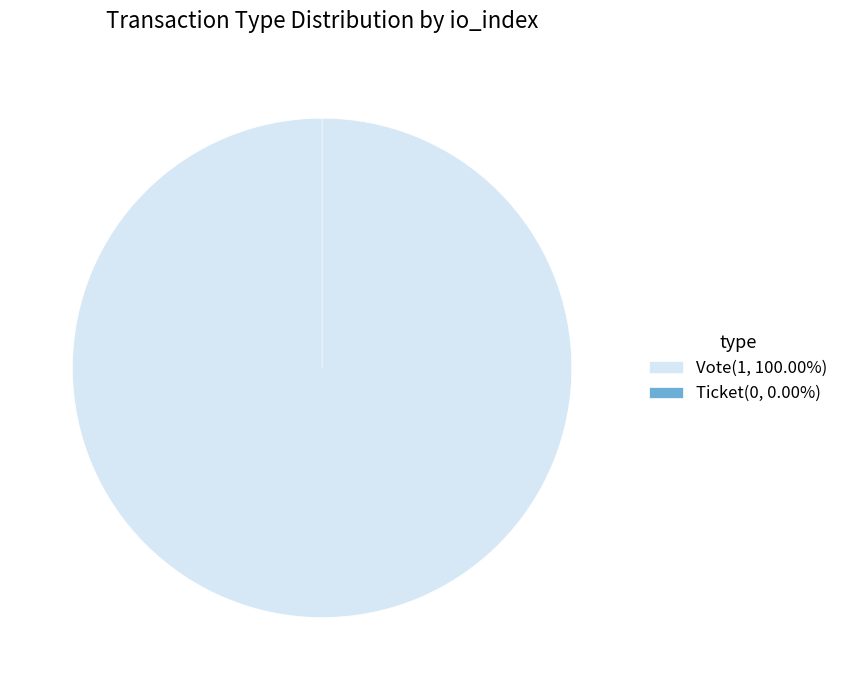

Rank the categories by value from highest to lowest.

Vote (io_index=1), Ticket (io_index=0)